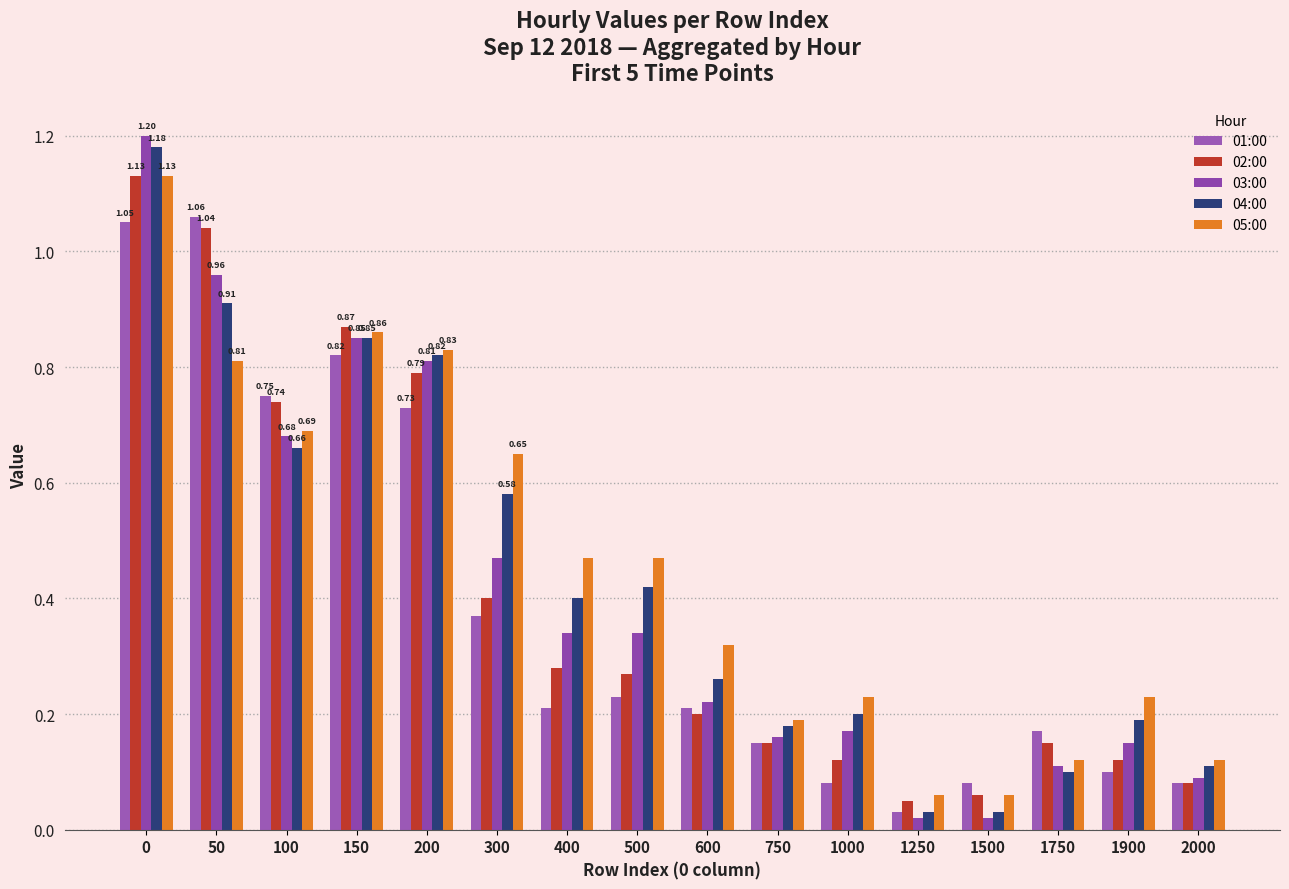

What are all the series names shown in the legend?

01:00, 02:00, 03:00, 04:00, 05:00